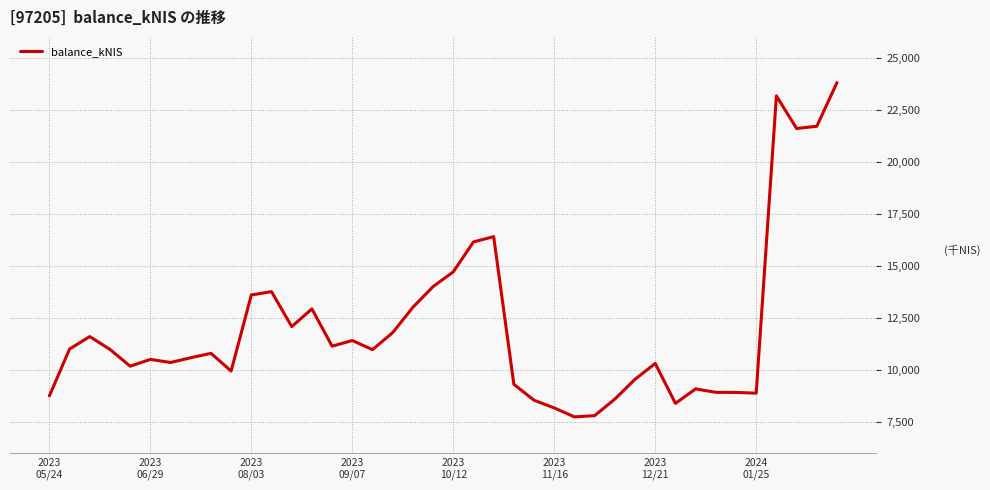

What is the maximum value shown in the chart?

23802.7